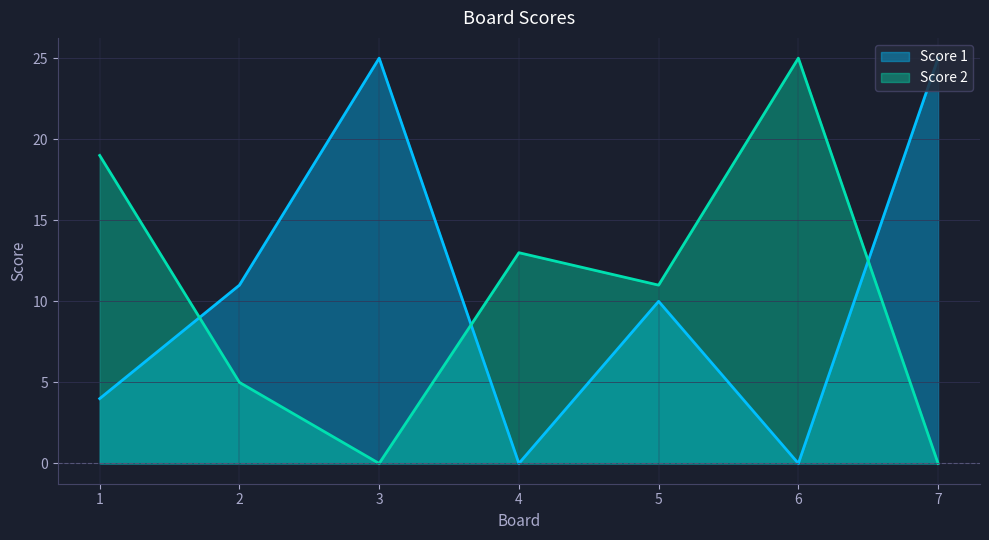

Reading left to right, what are all the values shown in this chart?

Score 1: 1=4	2=11	3=25	4=0	5=10	6=0	7=25
Score 2: 1=19	2=5	3=0	4=13	5=11	6=25	7=0